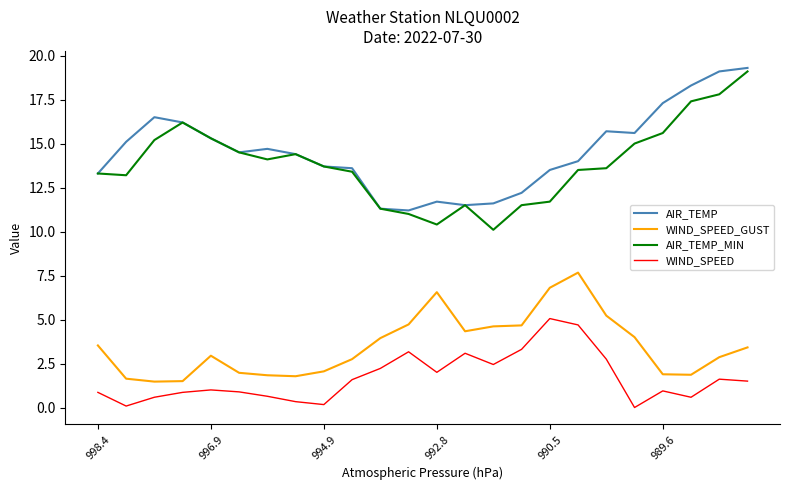

True or false: WIND_SPEED and WIND_SPEED_GUST intersect in this chart.

False